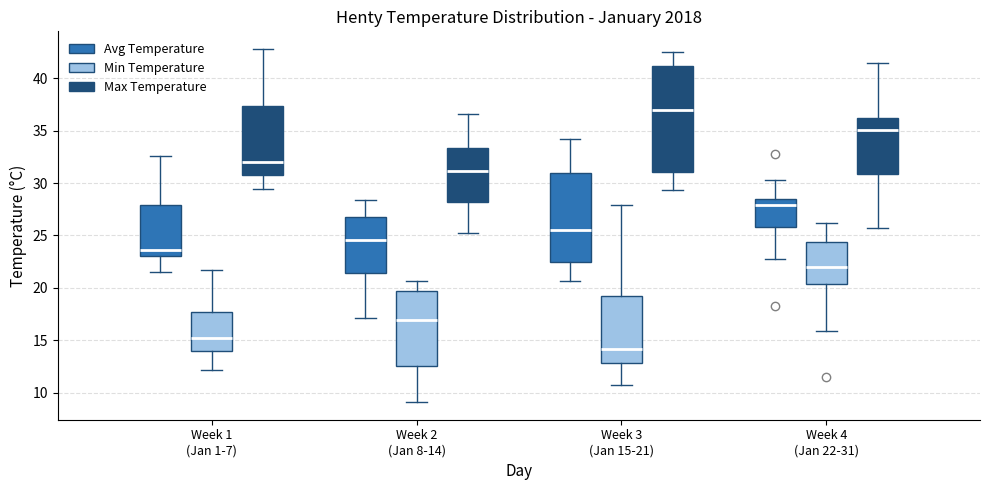

Where does the upper whisker of the box for Week 4 (Jan 22-31) (Min Temperature) end on the y-axis? The values are not printed on the chart, so give them approximately, as read against the axis.

26.0